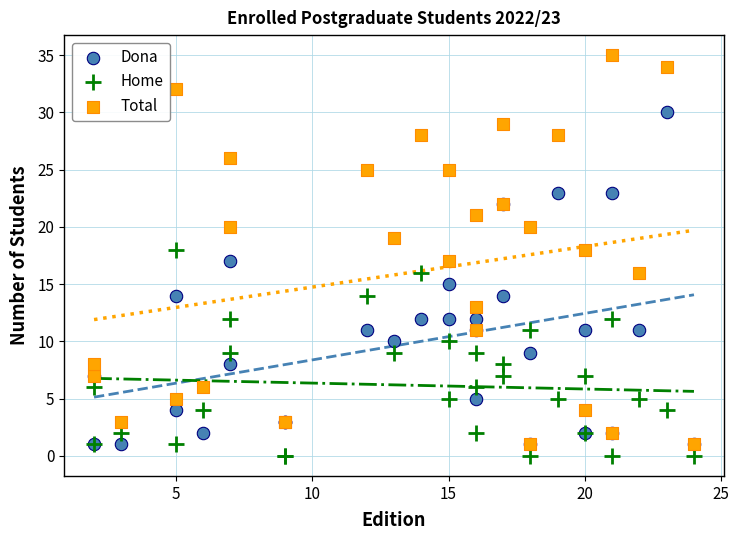

What are all the series names shown in the legend?

Dona, Home, Total